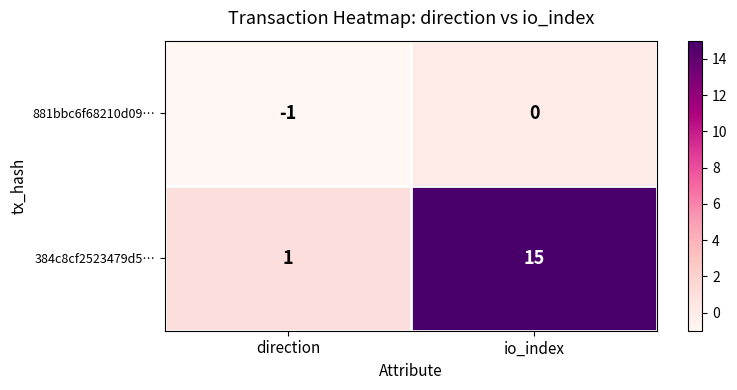

Where is 881bbc6f68210d09… nearest to the value 0?

io_index